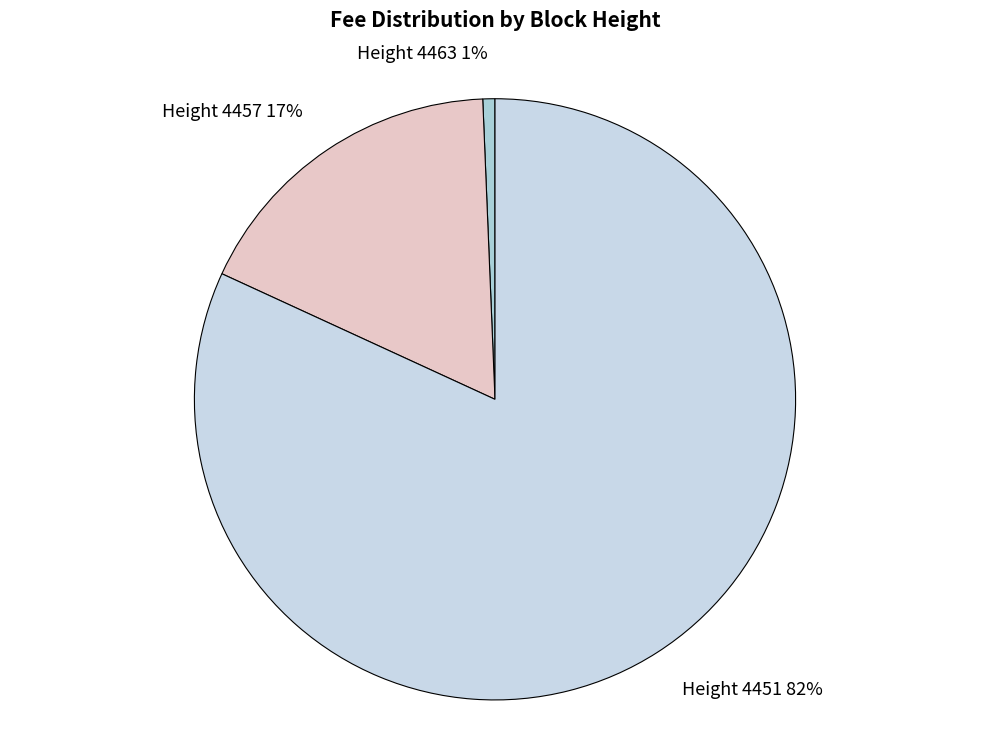

Which slice represents more than half of the pie?

Height 4451